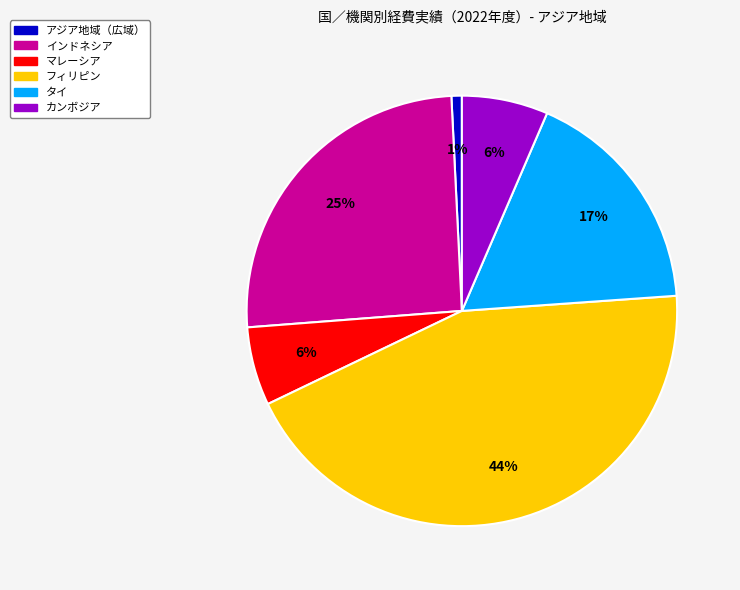

Is the sum of タイ and マレーシア greater than half?

No